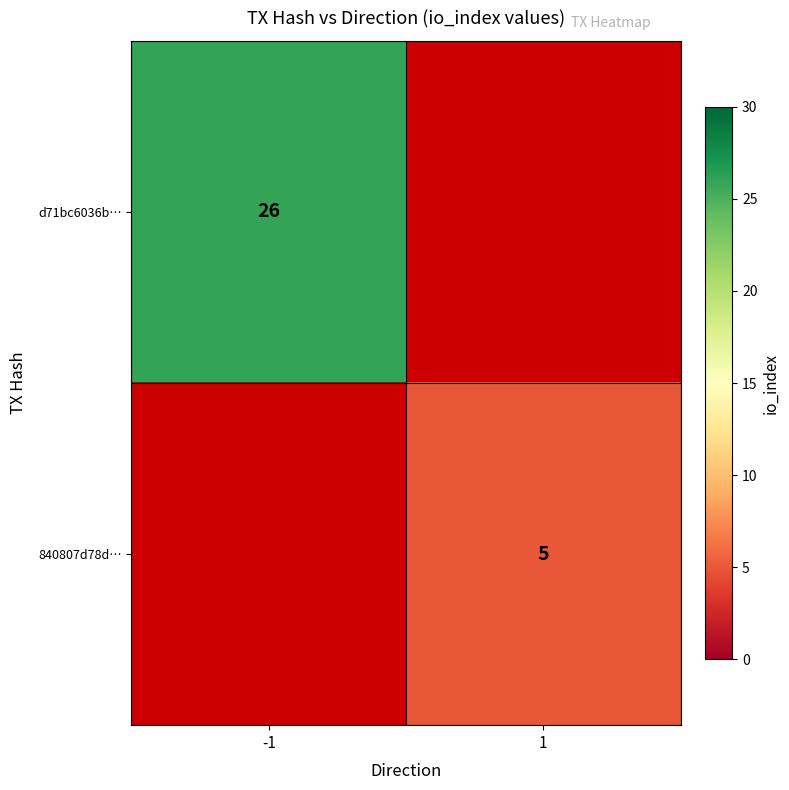

True or false: 840807d78d… has a value of 5 at 1.

True